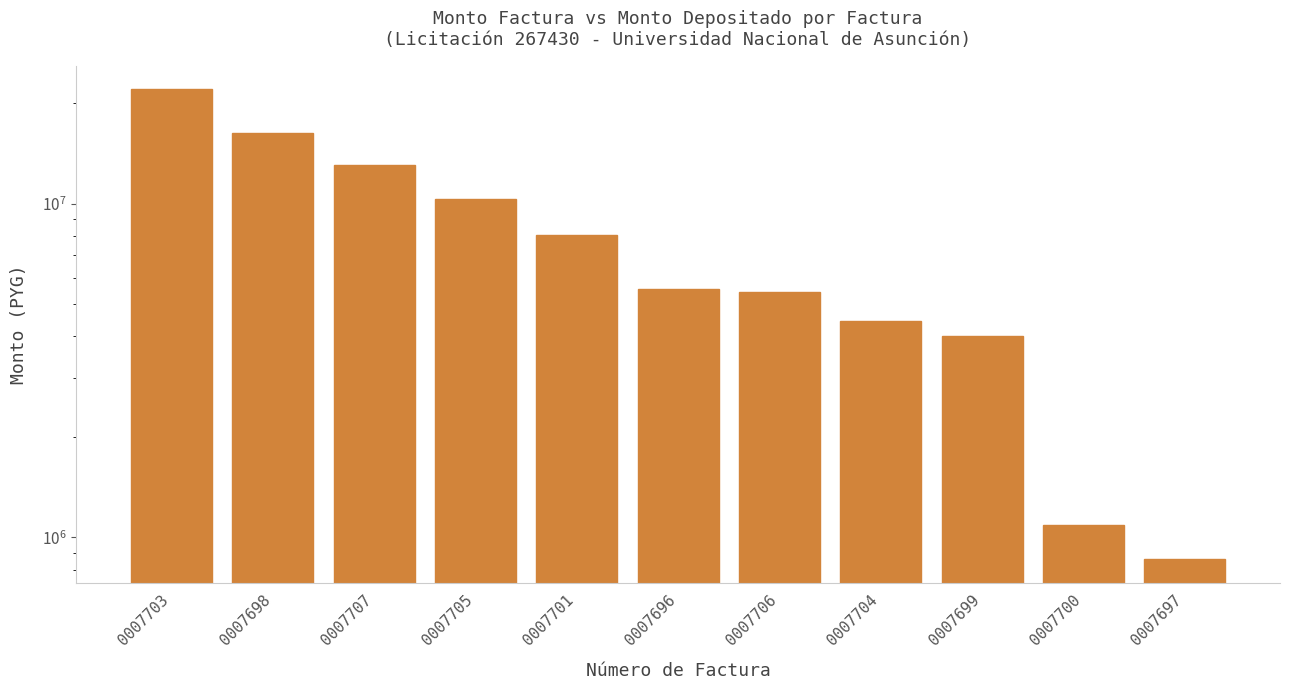

What is the difference between the second highest and second lowest values?

15245900